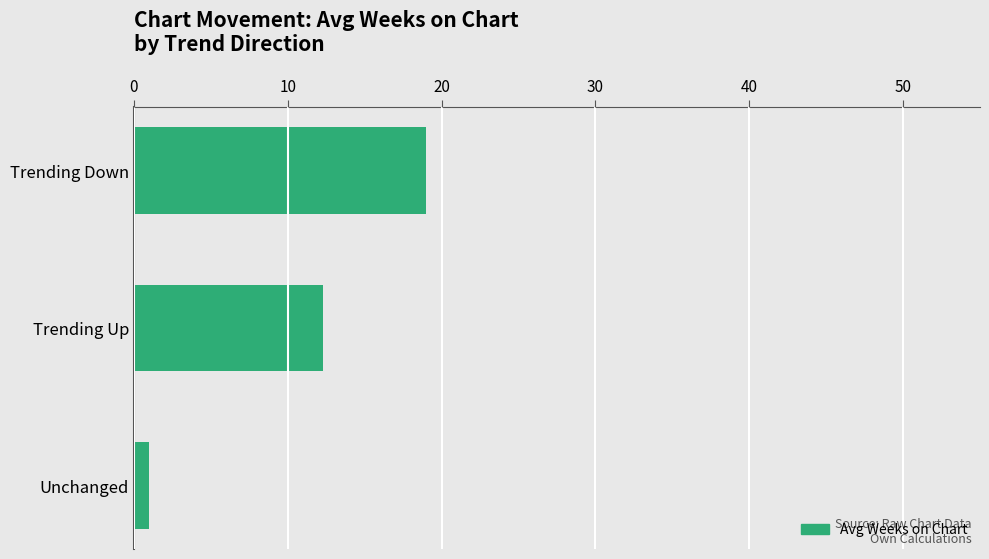

What is the sum of all values?

32.3